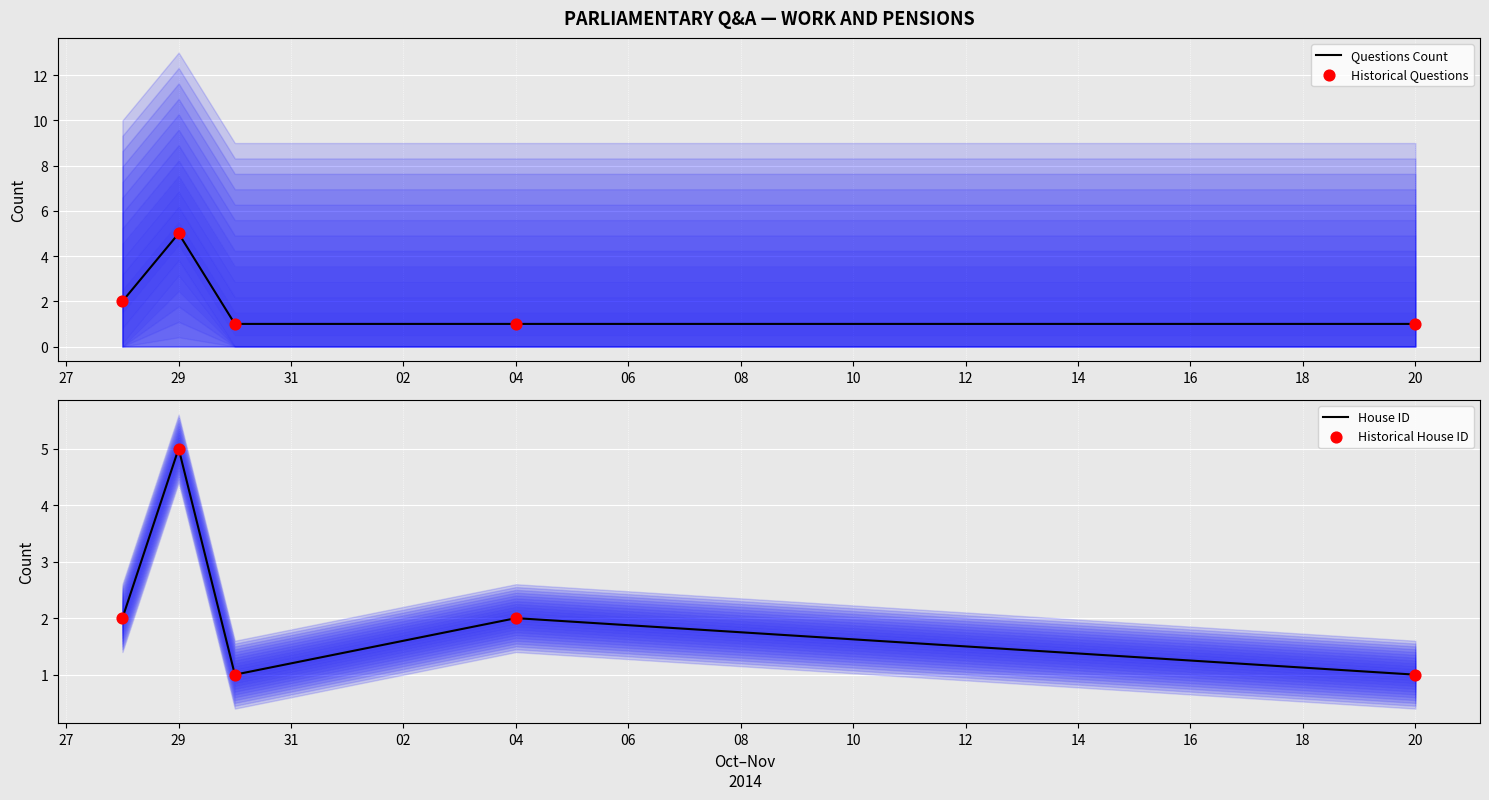

Which series has the largest total across all categories?

House ID